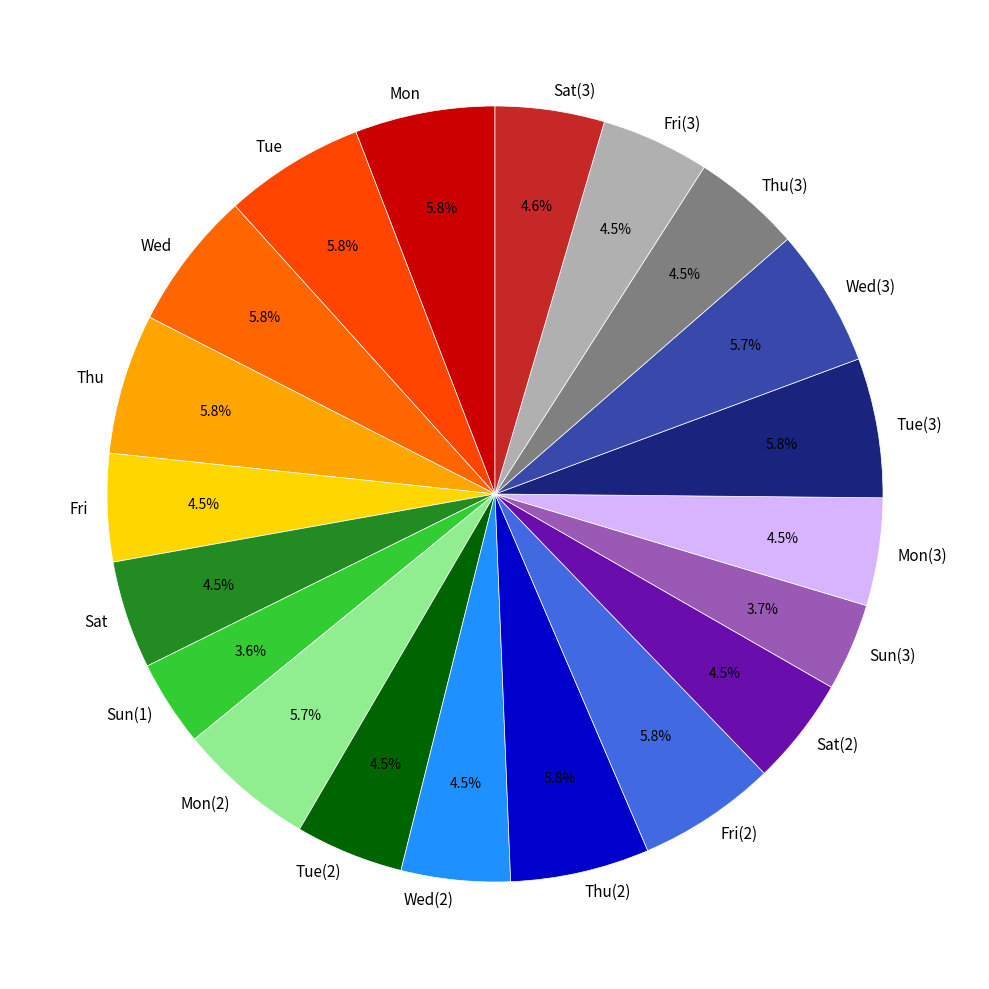

Is the sum of Sat(2) and Wed(2) greater than half?

No